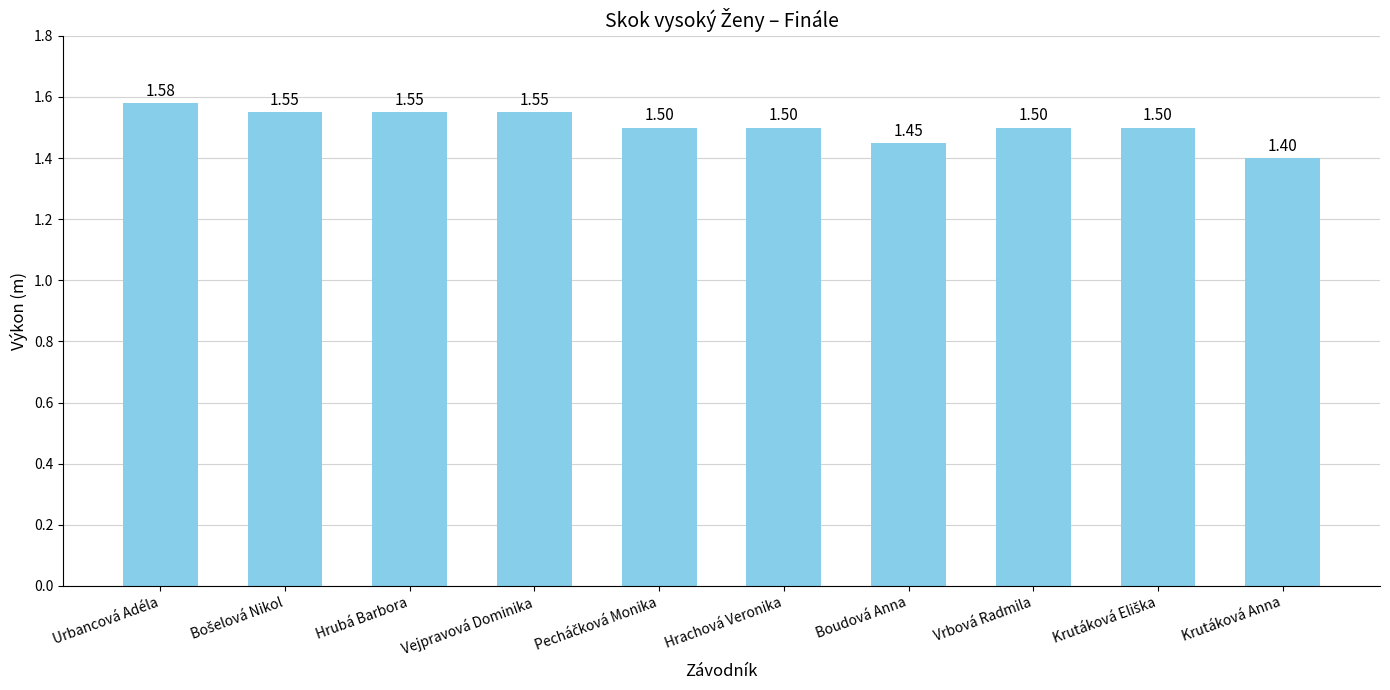

What is the label of the 6th bar from the left?

Hrachová Veronika